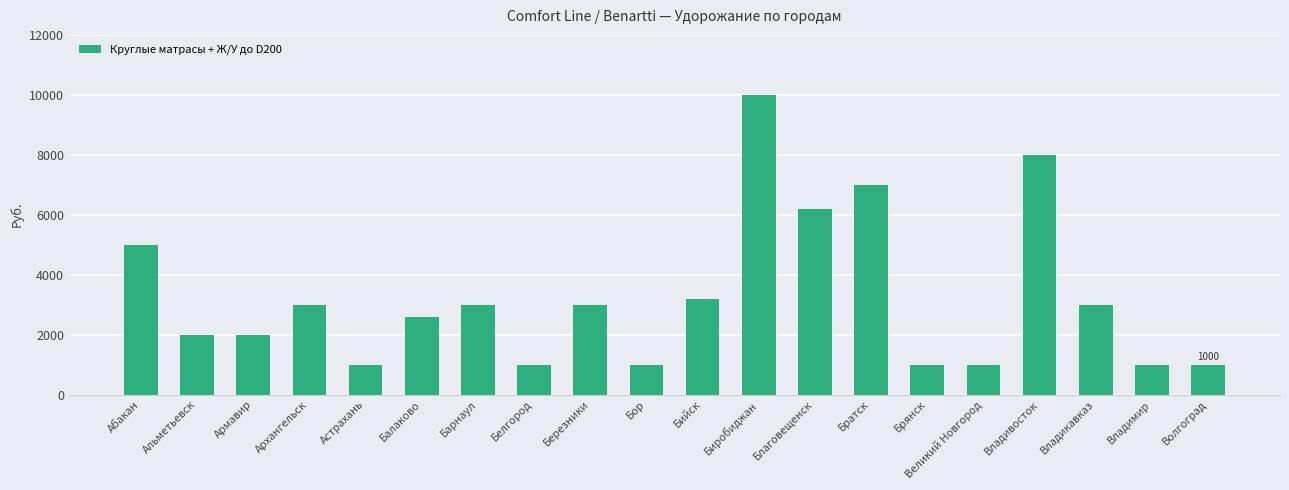

Approximately how many times larger is the value at Абакан compared to Владивосток?

0.6